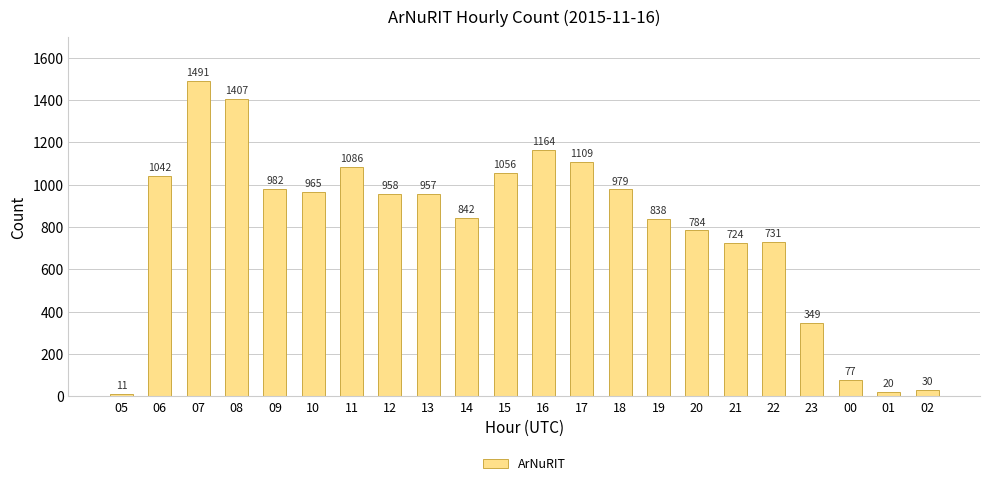

Reading left to right, list all the values displayed in this chart.

05=11	06=1042	07=1491	08=1407	09=982	10=965	11=1086	12=958	13=957	14=842	15=1056	16=1164	17=1109	18=979	19=838	20=784	21=724	22=731	23=349	00=77	01=20	02=30